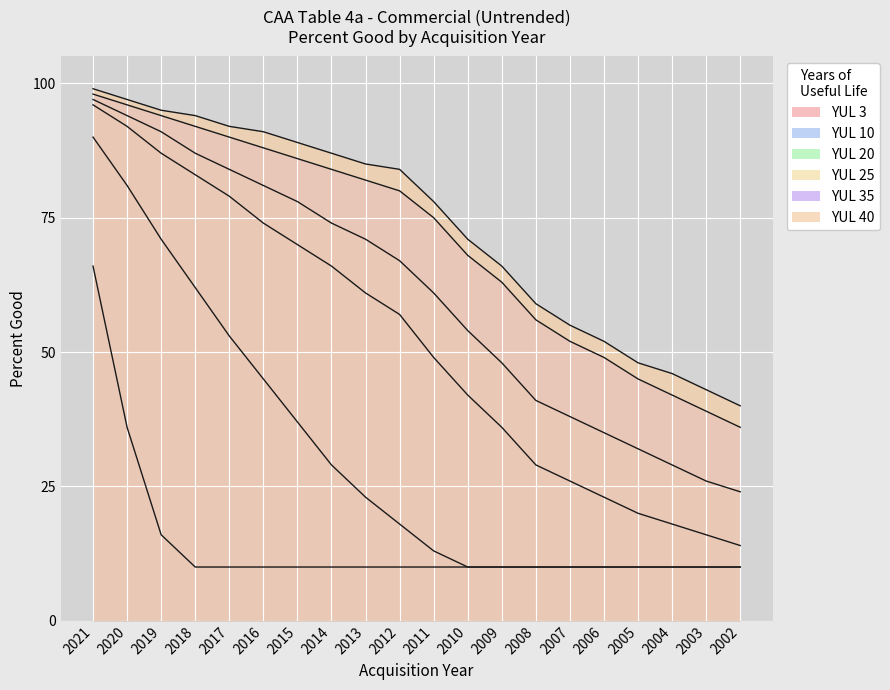

Is the value of YUL 10 at 2006 greater than the value of YUL 25 at 2012?

No